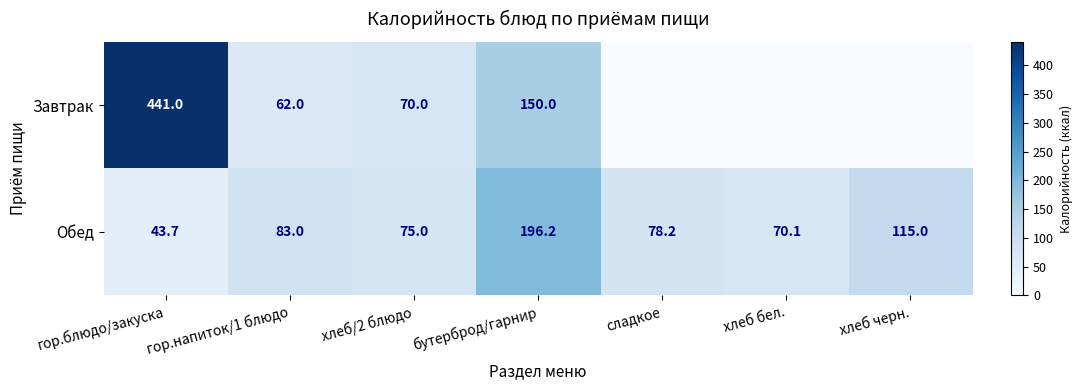

Which has a higher value, хлеб/2 блюдо or сладкое?

хлеб/2 блюдо